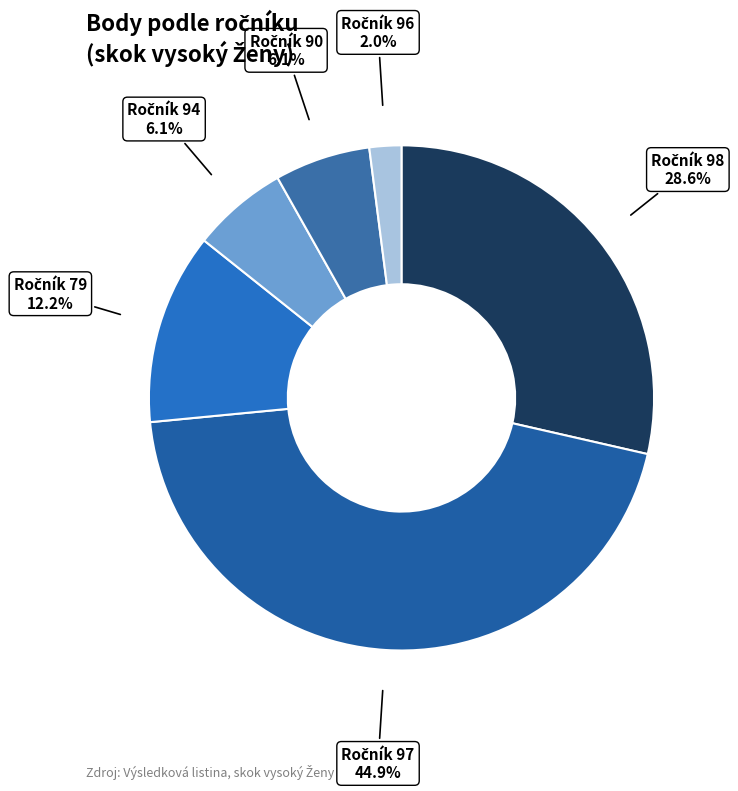

How many slices are in this pie chart?

6